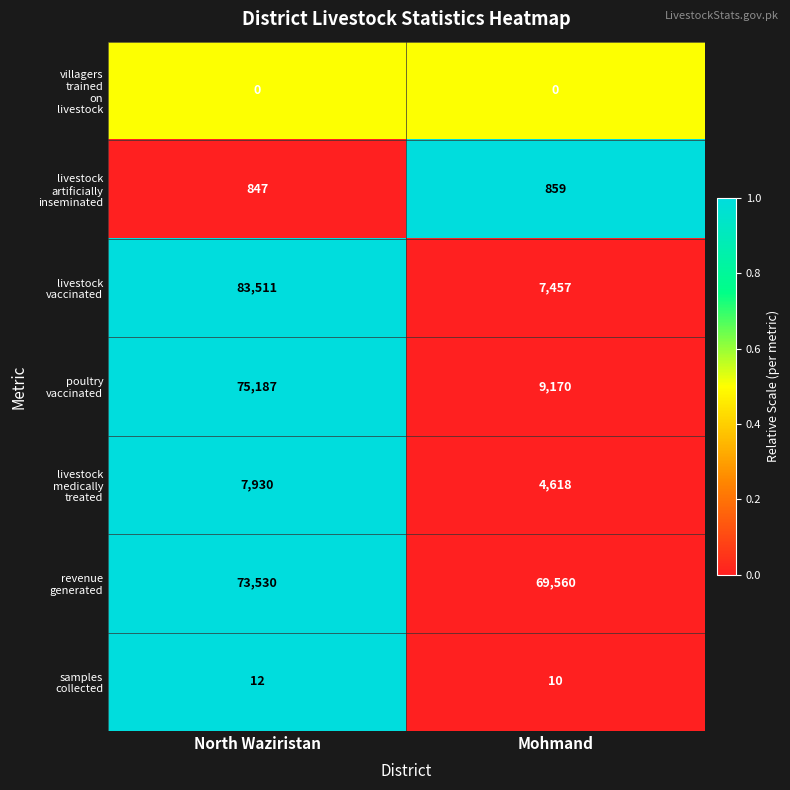

What is the spread (max minus min) of values at North Waziristan?

83511